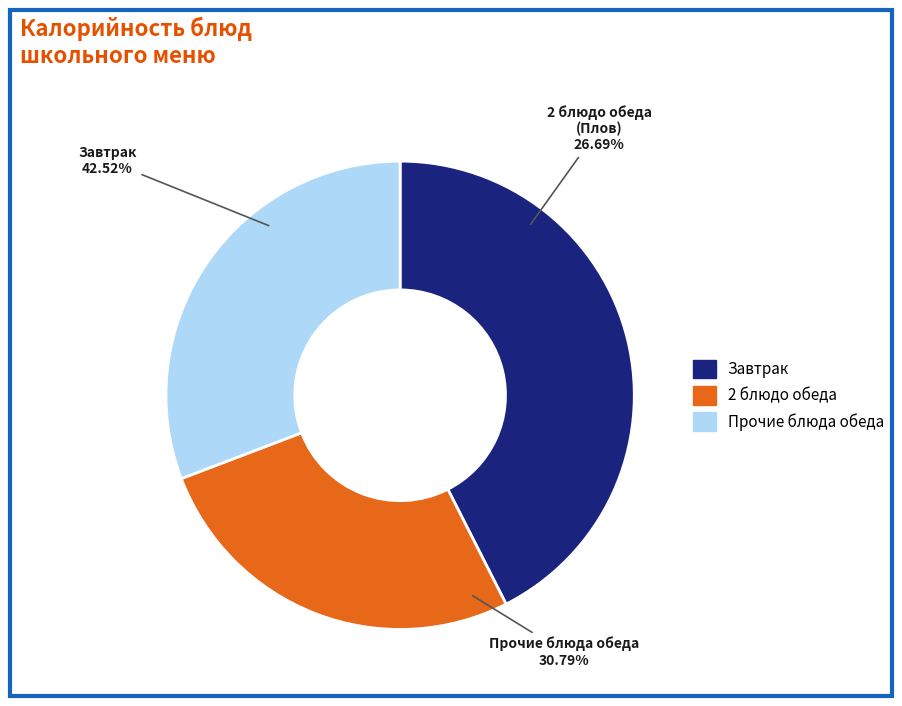

Is there a majority slice in this chart?

No